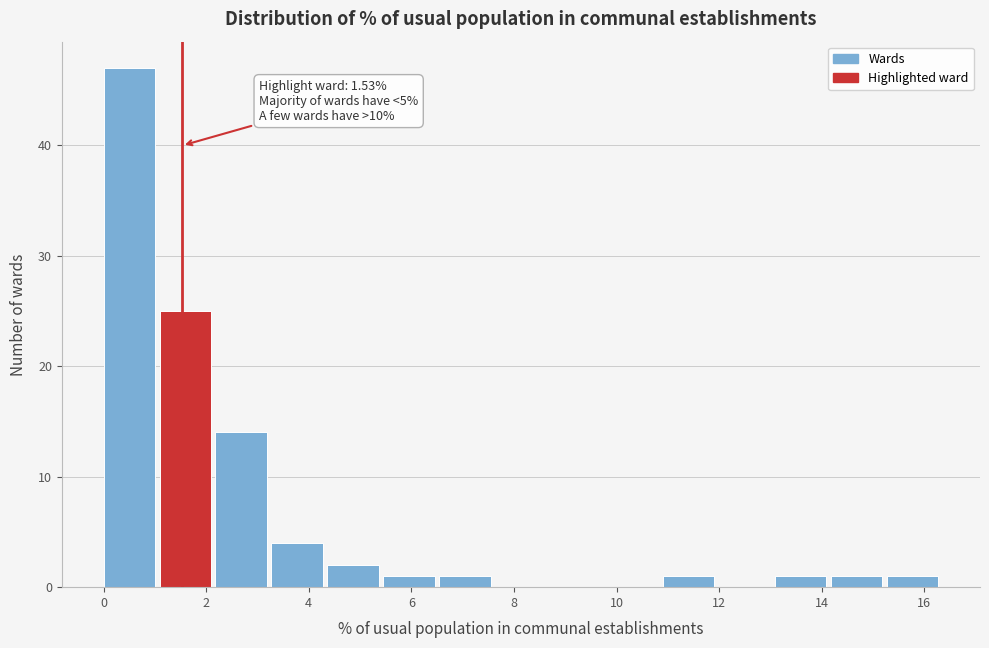

Over which range of the x-axis is the bar tallest?

0.0 to 1.0